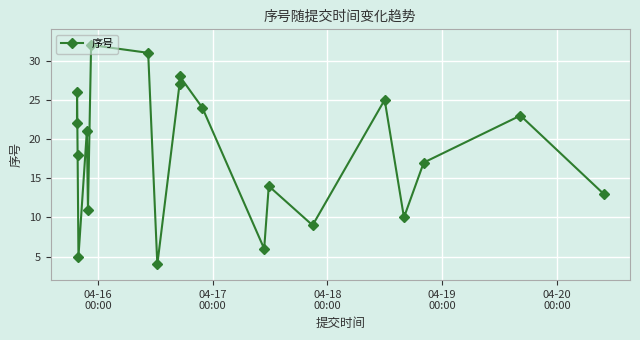

How many values are below 21?

10